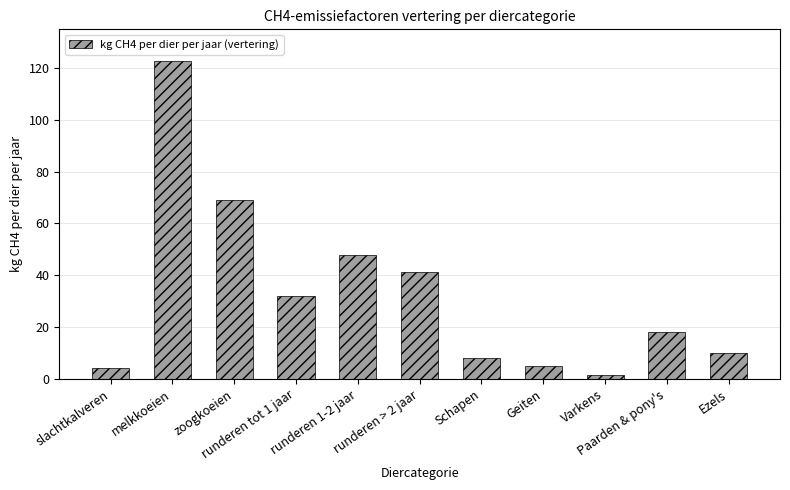

Reading right to left, what are all the values shown in this chart?

Ezels=10.0	Paarden & pony's=18.0	Varkens=1.5	Geiten=5.0	Schapen=8.0	runderen > 2 jaar=41.4	runderen 1-2 jaar=47.8	runderen tot 1 jaar=31.9	zoogkoeien=68.9	melkkoeien=122.8	slachtkalveren=4.1